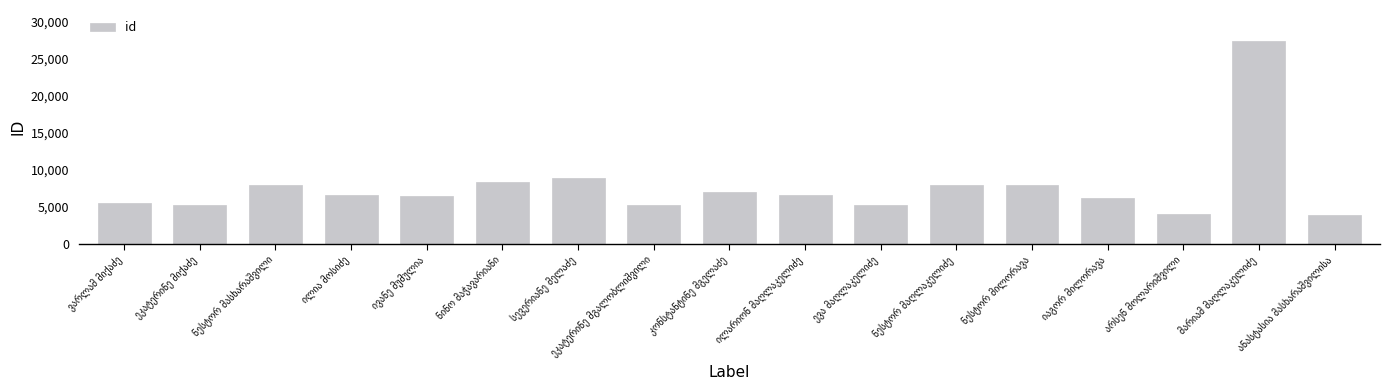

What is the difference between the maximum and minimum values?

23558